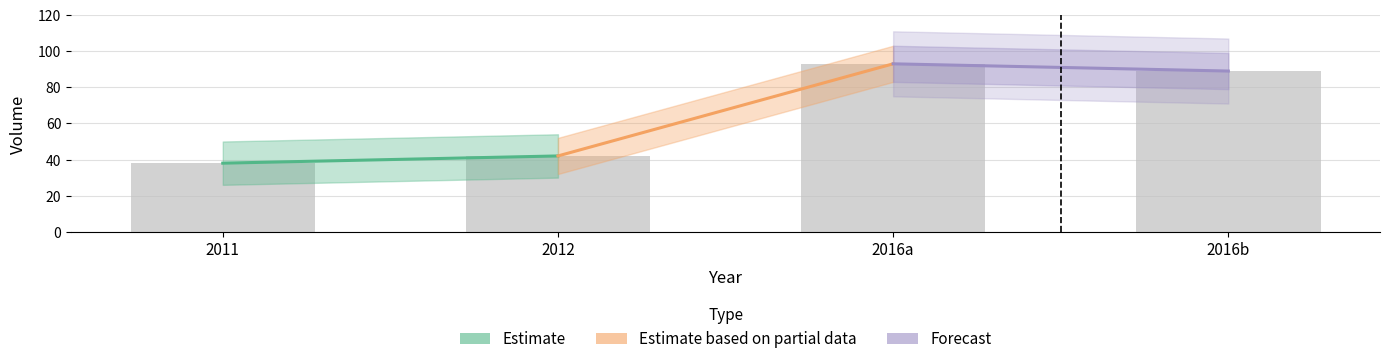

Are the bars grouped side by side (vs. stacked)?

No